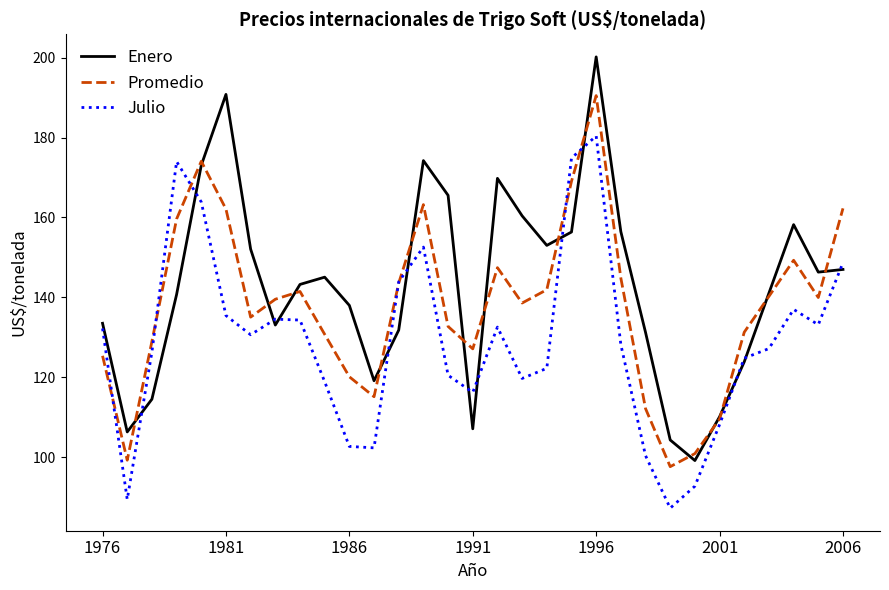

What is the difference between the maximum and second lowest values in the Enero series?

95.9